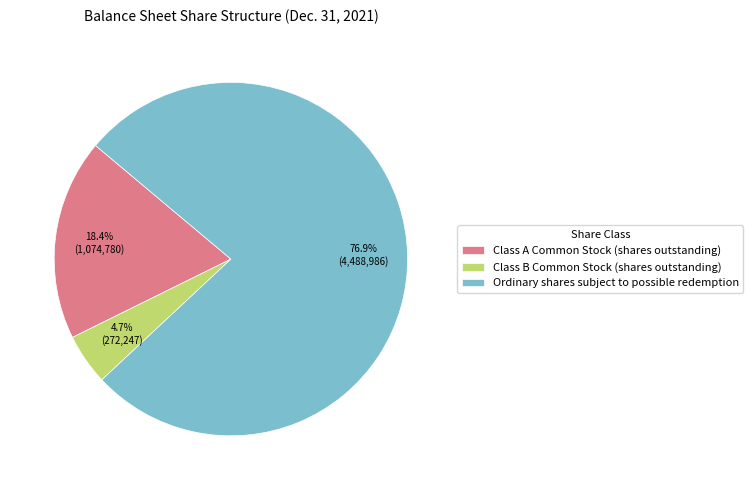

Rank the categories by value from highest to lowest.

Ordinary shares subject to possible redemption, Class A Common Stock (shares outstanding), Class B Common Stock (shares outstanding)